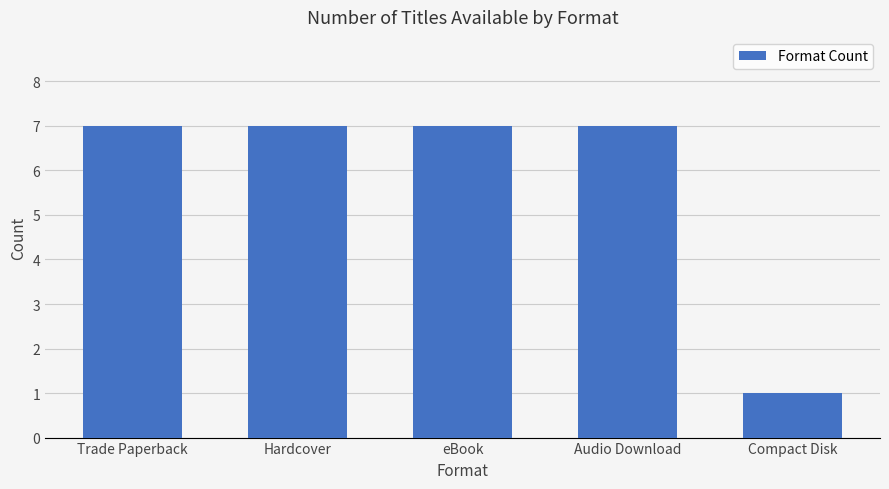

Reading left to right, extract all data points from this chart.

7	7	7	7	1